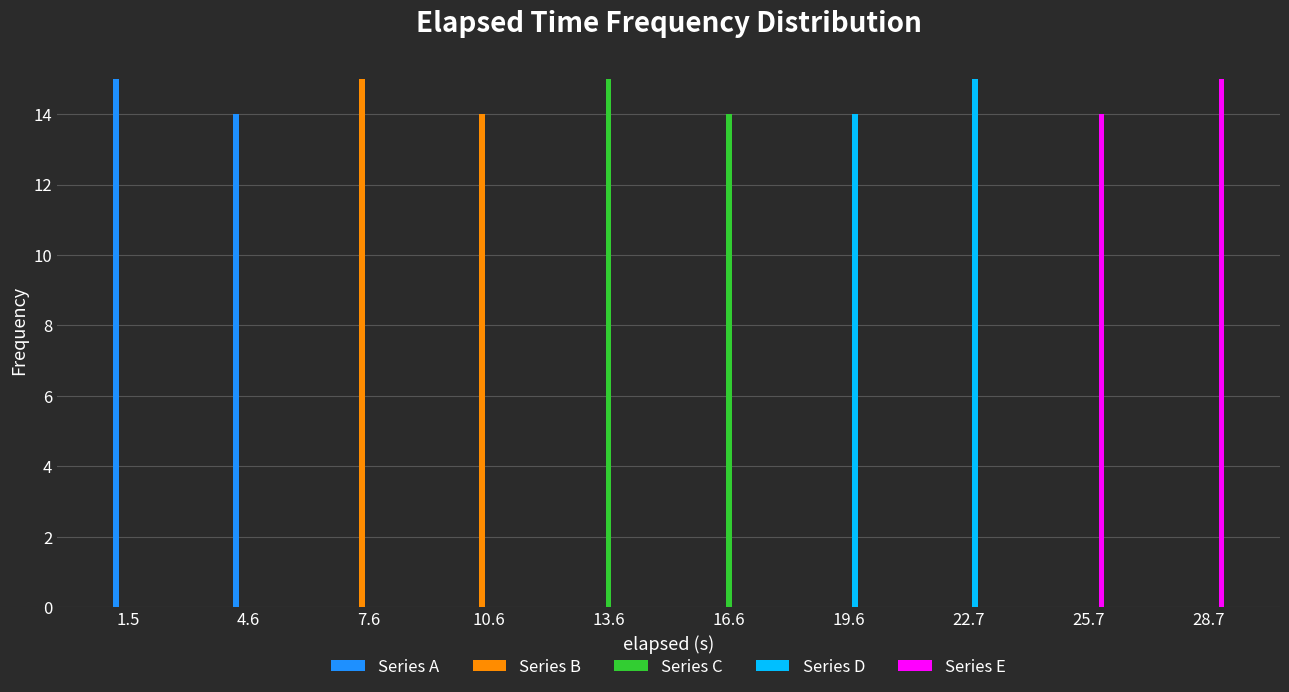

True or false: Series D has a value of 0 at 28.7.

True